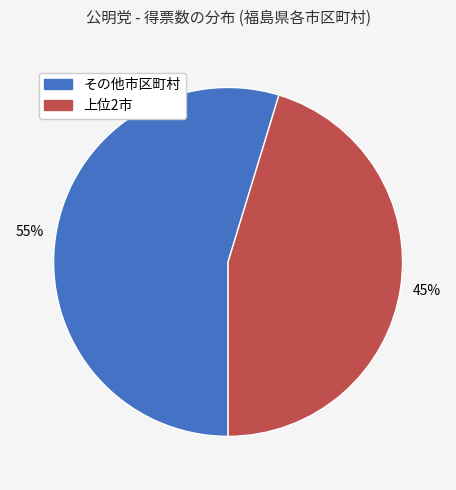

Is there any slice that represents more than half of the pie?

Yes